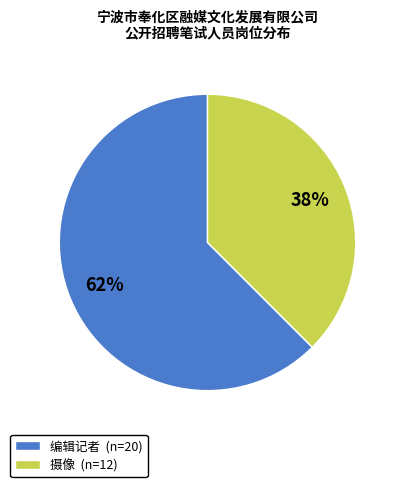

To the nearest percent, what is the combined percentage of 编辑记者 and 摄像?

100%